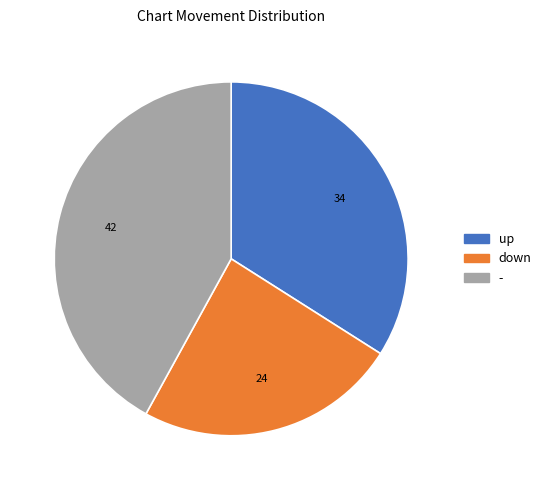

Approximately how many times larger is the value at - compared to down?

1.8